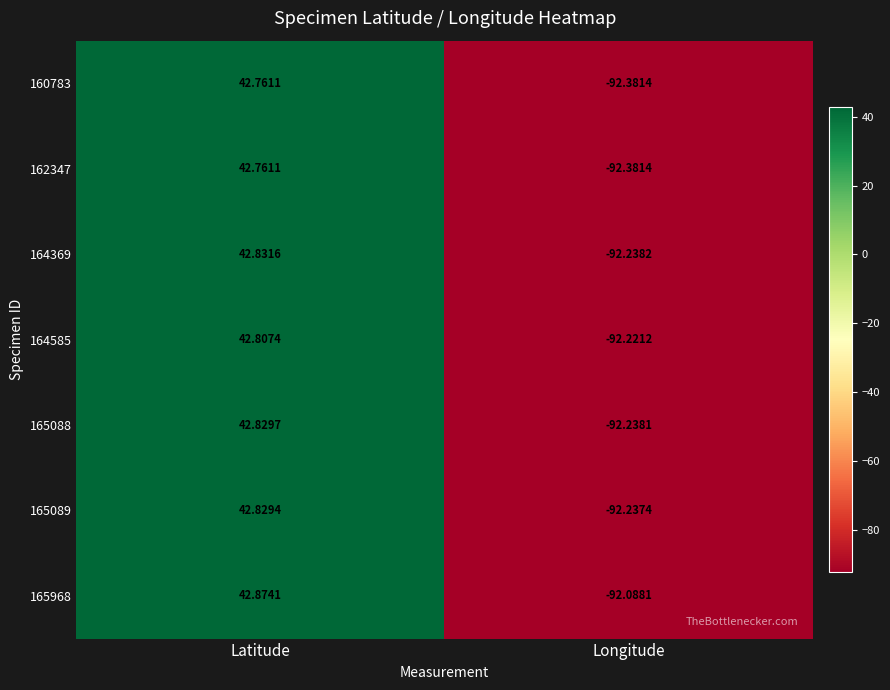

Which category has the highest value in the 164369 series?

Latitude